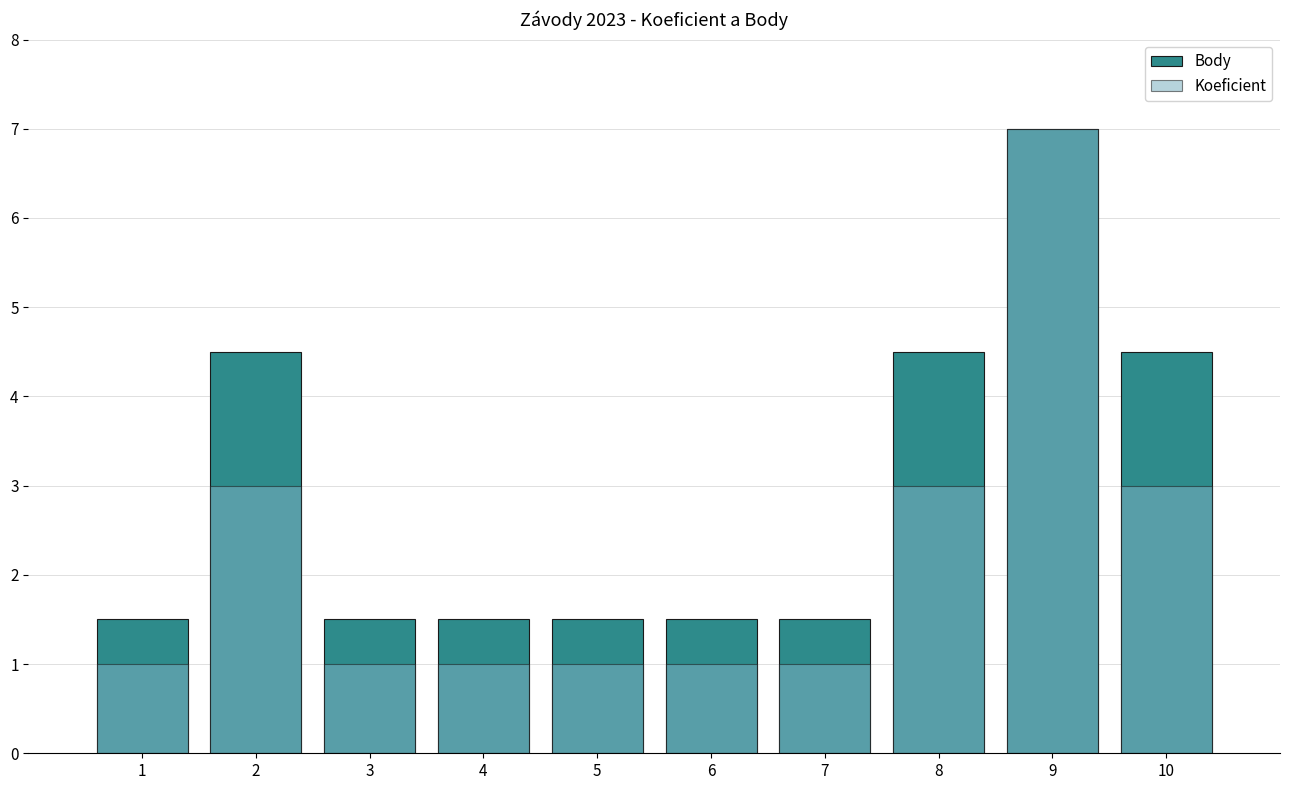

List the series in order of their peak value, lowest first.

Body, Koeficient